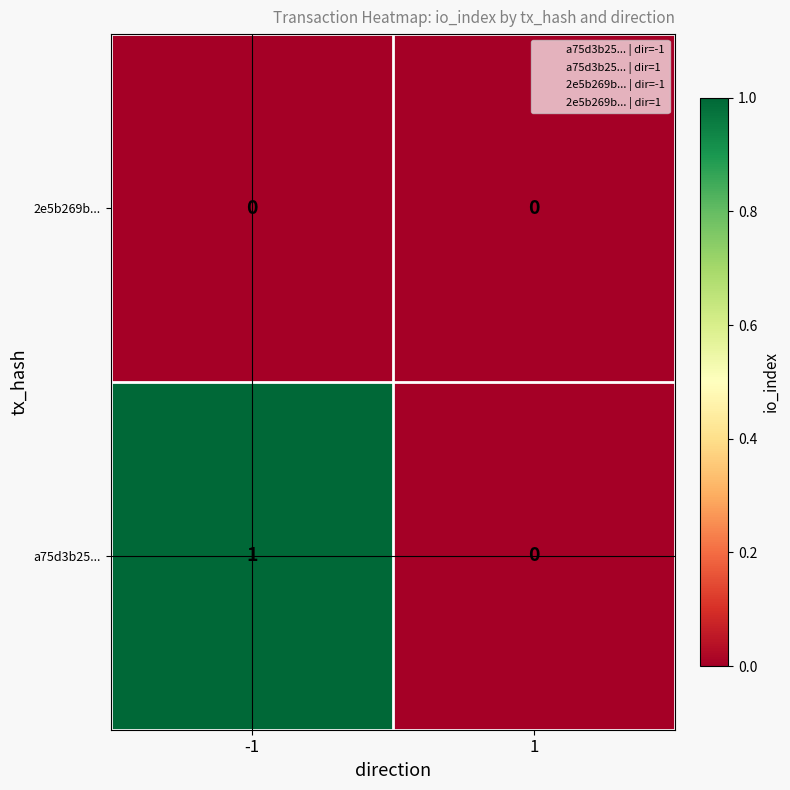

List the series in order of their overall mean, lowest first.

2e5b269b..., a75d3b25...